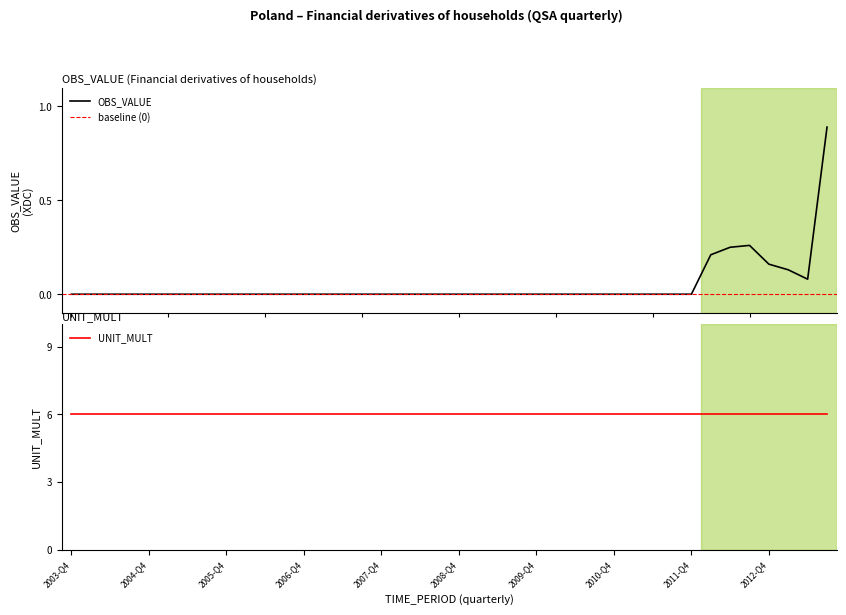

What is the maximum value for OBS_VALUE?

0.9